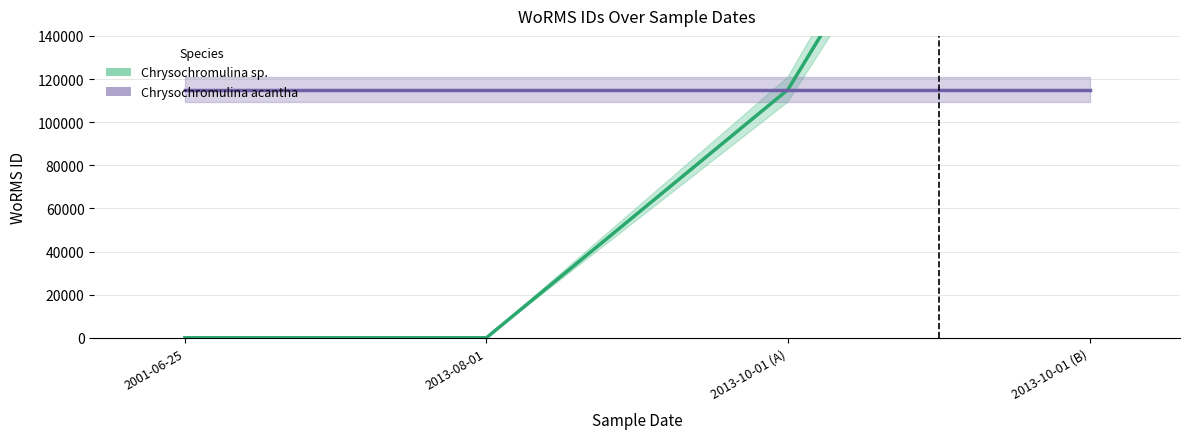

How many values in the Chrysochromulina sp. series exceed 115090?

1